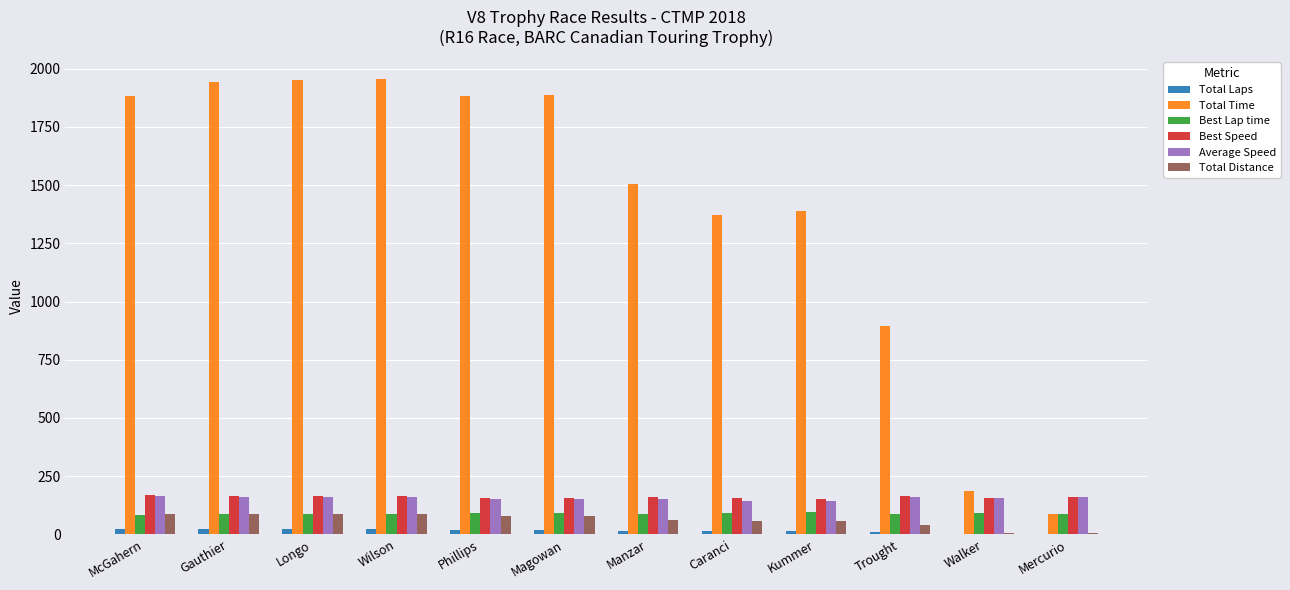

True or false: Best Speed has a value of 166.1 at Gauthier.

True